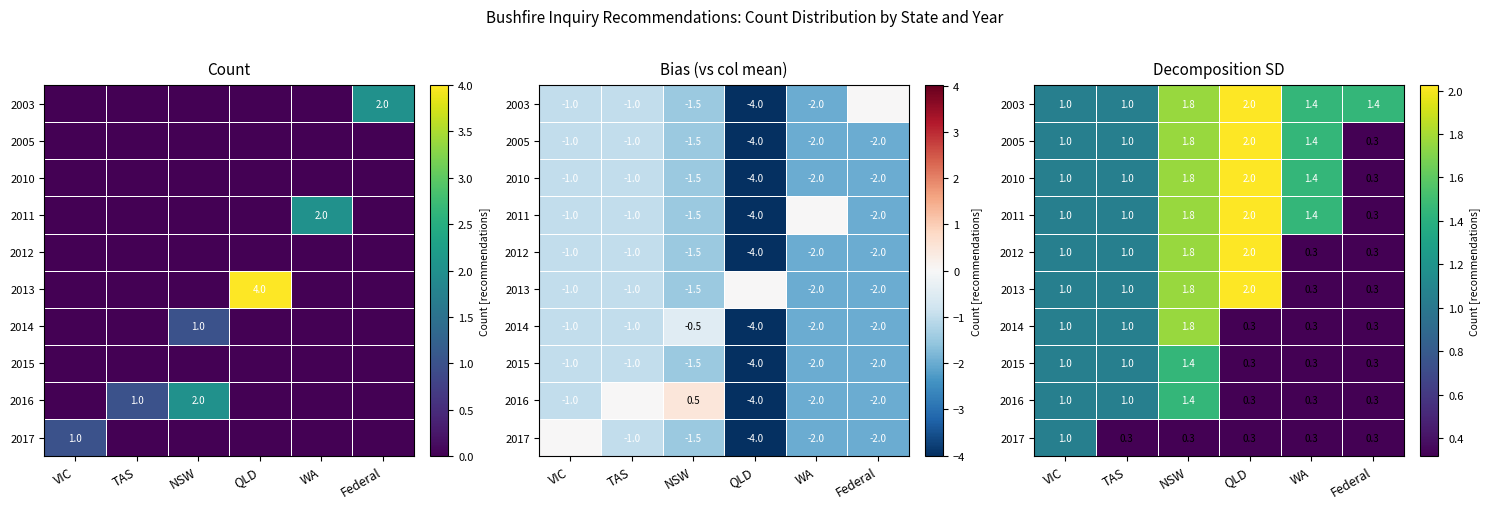

What is the average value of the 2012 series?

1.1